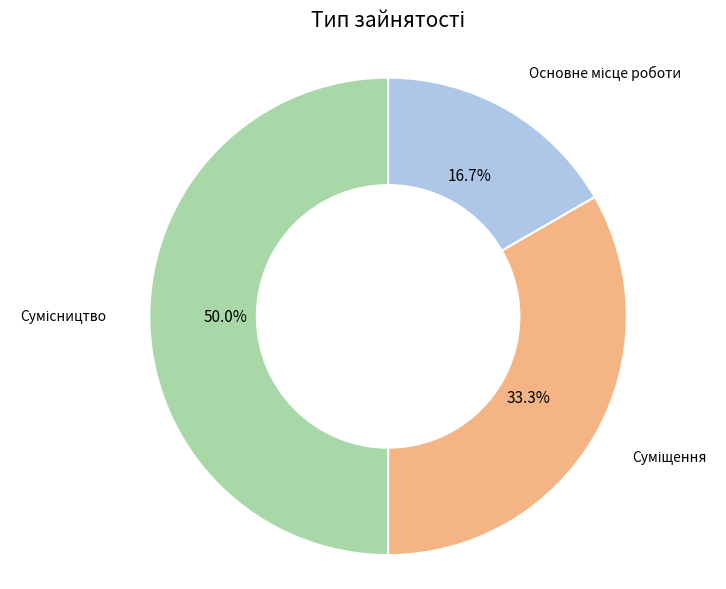

How many slices are in this pie chart?

3